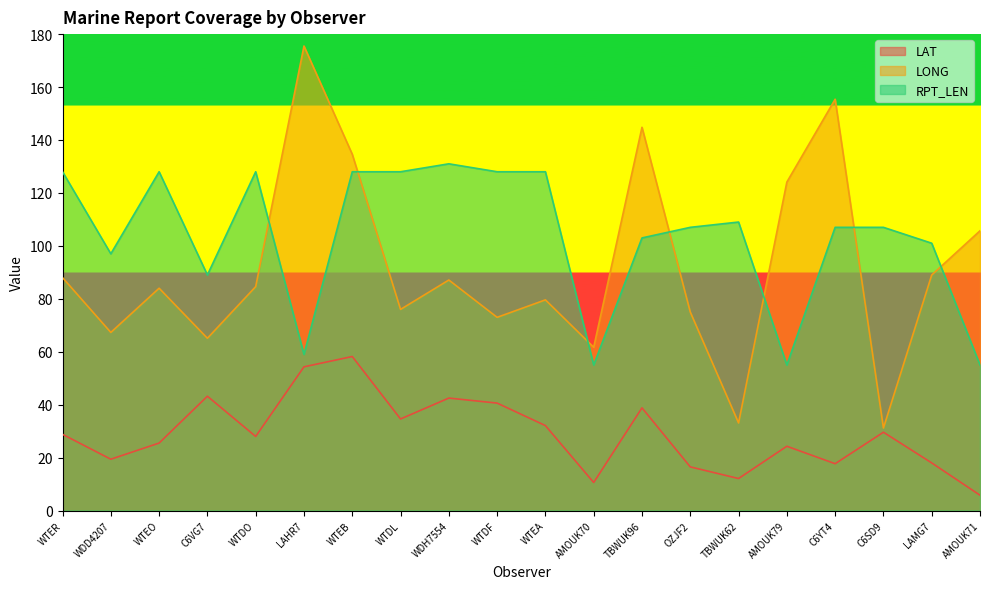

At which category does RPT_LEN reach its first local valley?

WDD4207